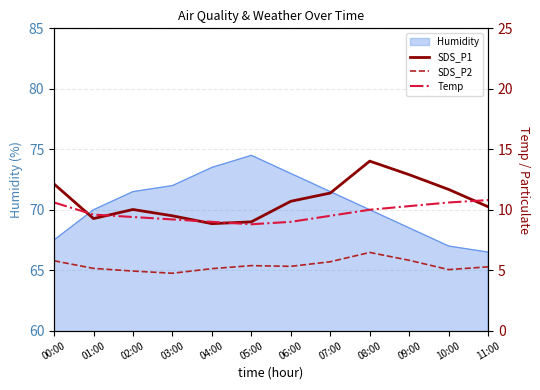

What is the total value across all series at 03:00?

23.4